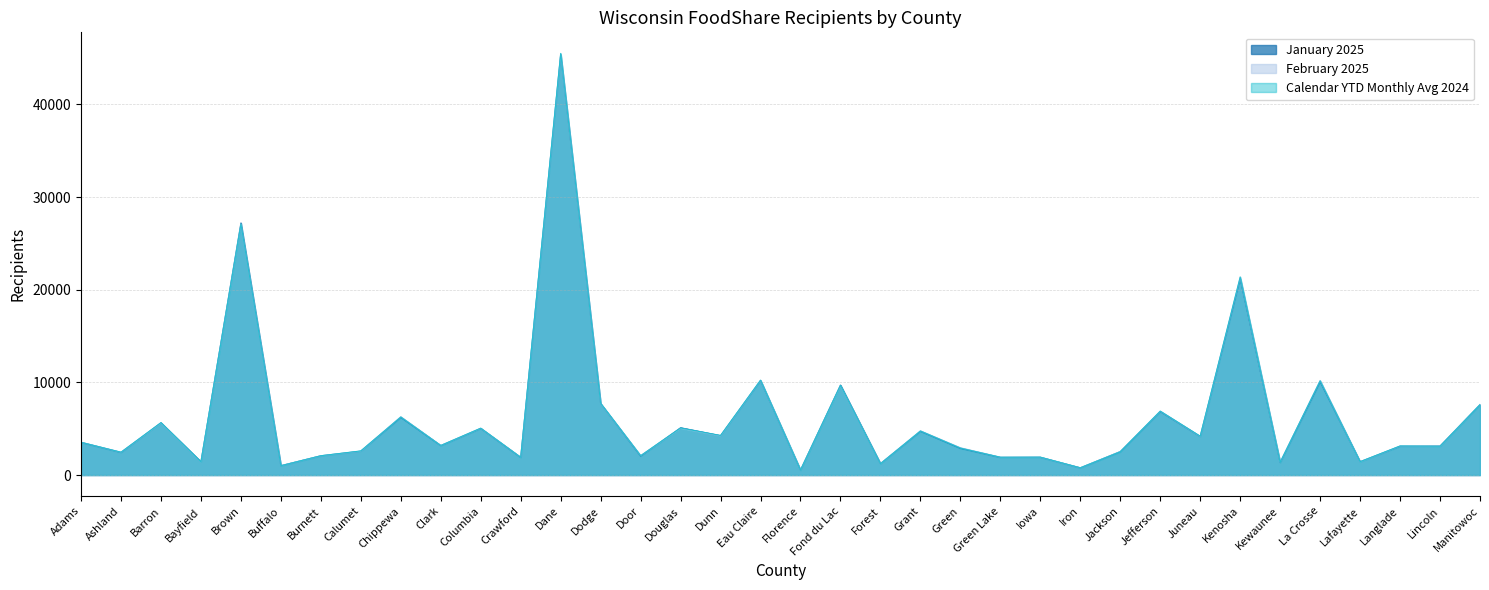

Which series ends up on top after the final intersection of Calendar YTD Monthly Avg 2024 and February 2025?

February 2025